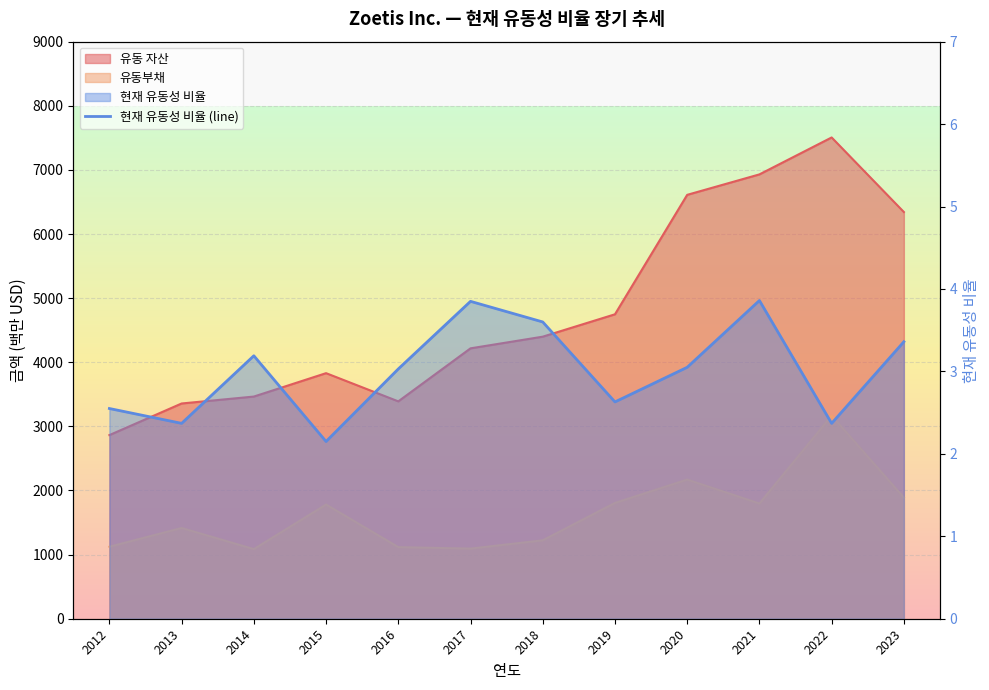

True or false: there are more than 1 points higher than both neighbors.

True